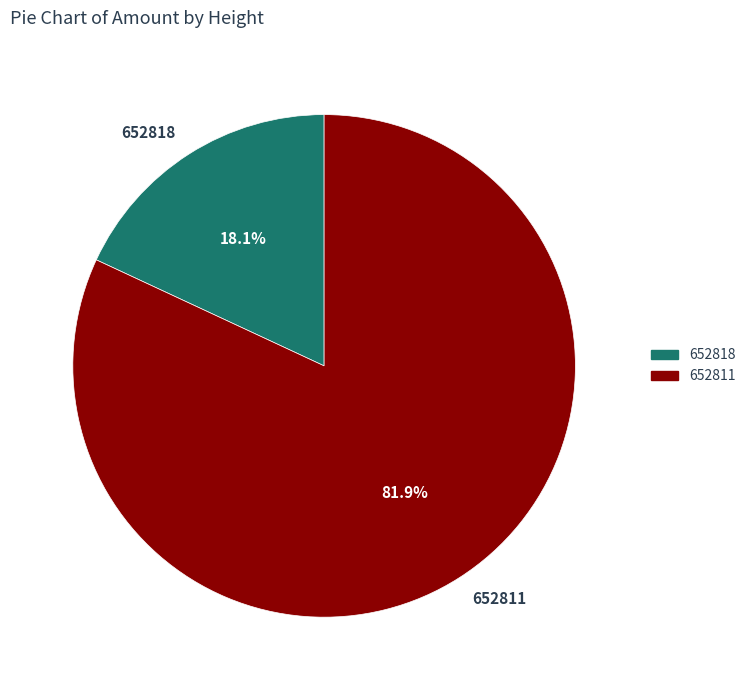

Which has a higher value, 652818 or 652811?

652811